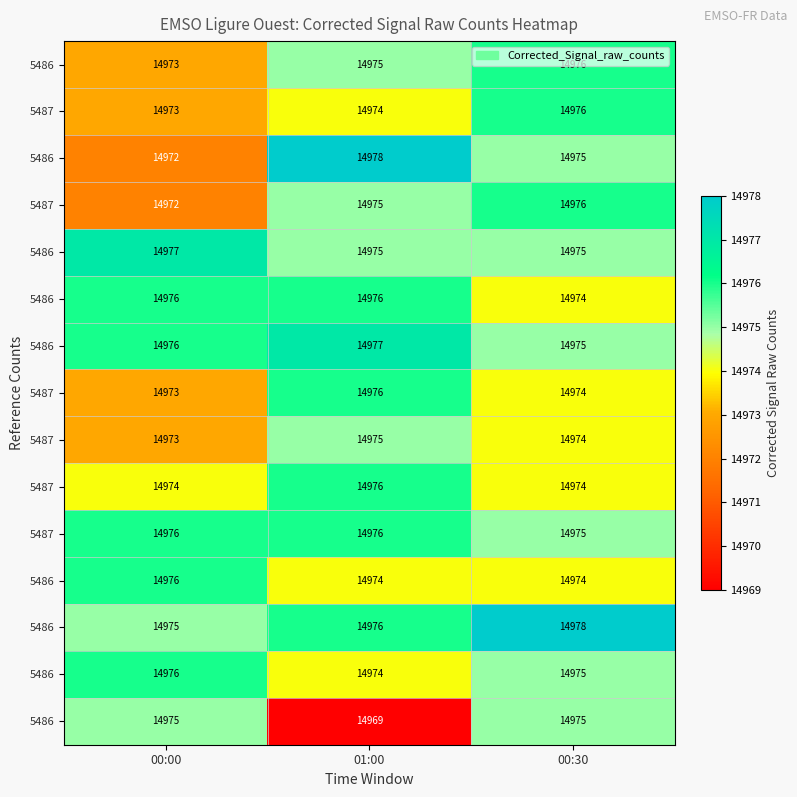

Count the number of categories in the chart.

3